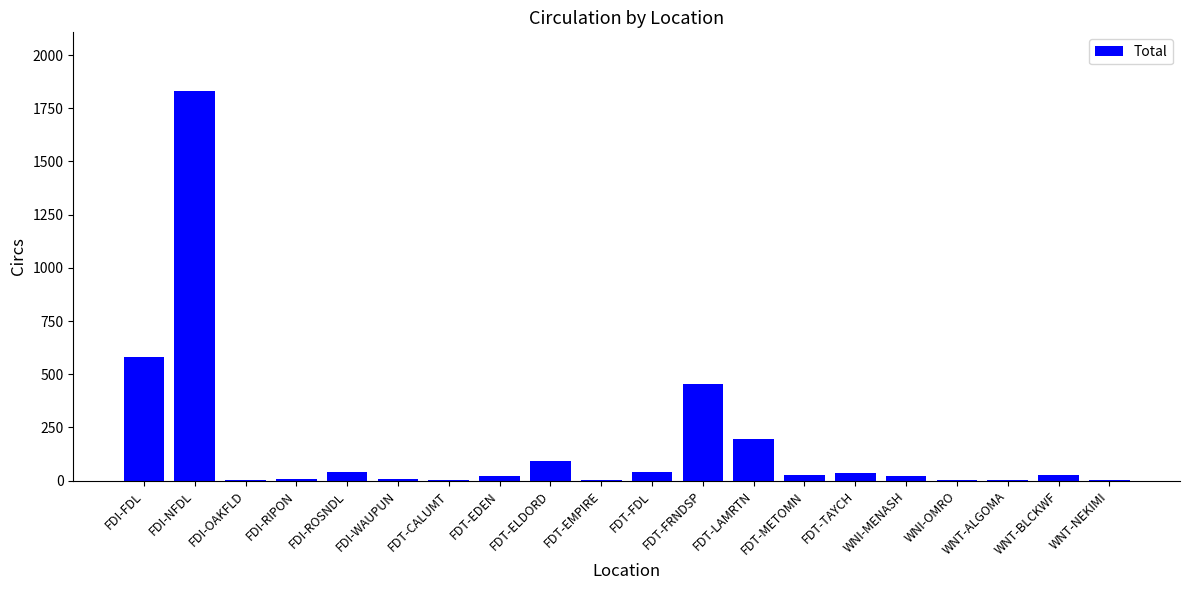

Is it true that the value at FDI-FDL is 1009?

False